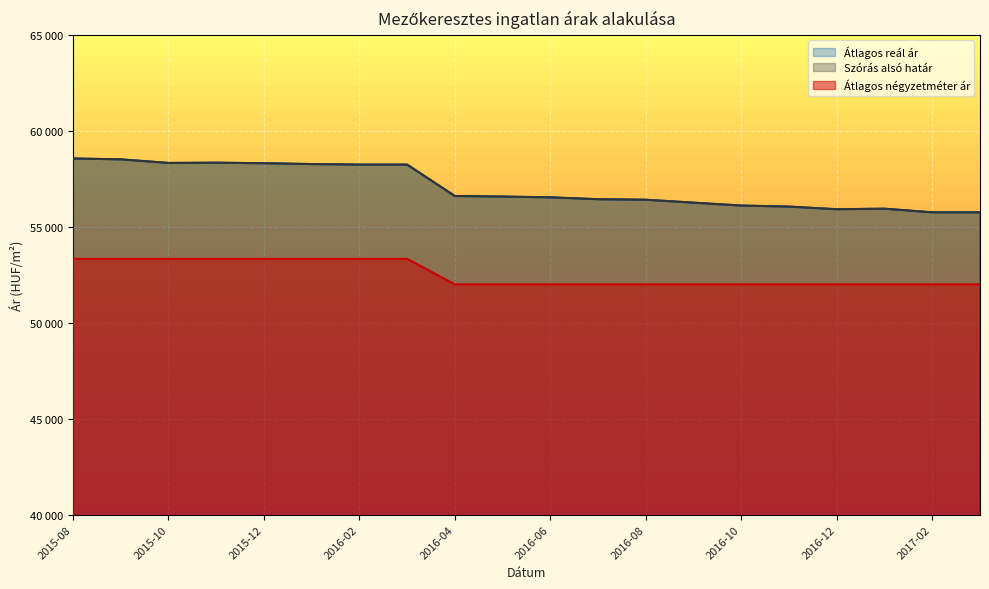

Which series changed the most between 2016-06 and 2016-12?

Szórás alsó határ